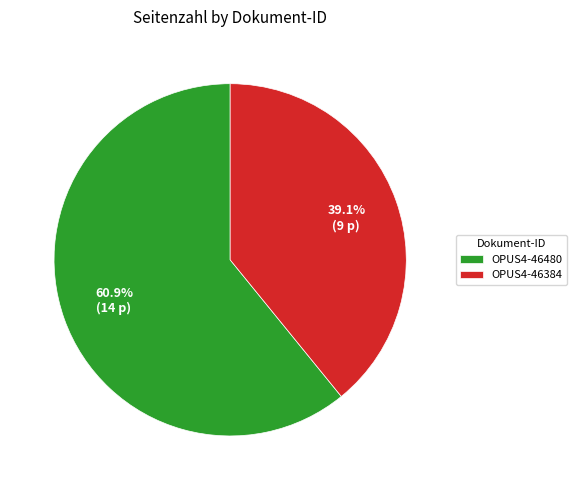

The OPUS4-46384 slice represents 39% of the pie. True or false?

True